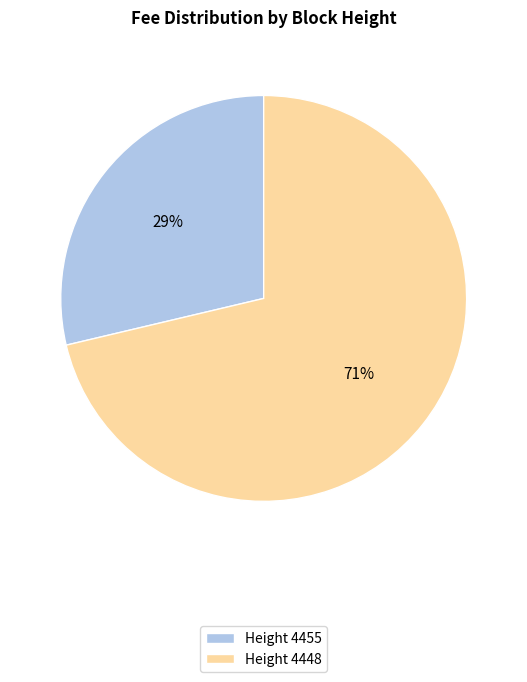

Is the sum of Height 4448 and Height 4455 greater than half?

Yes